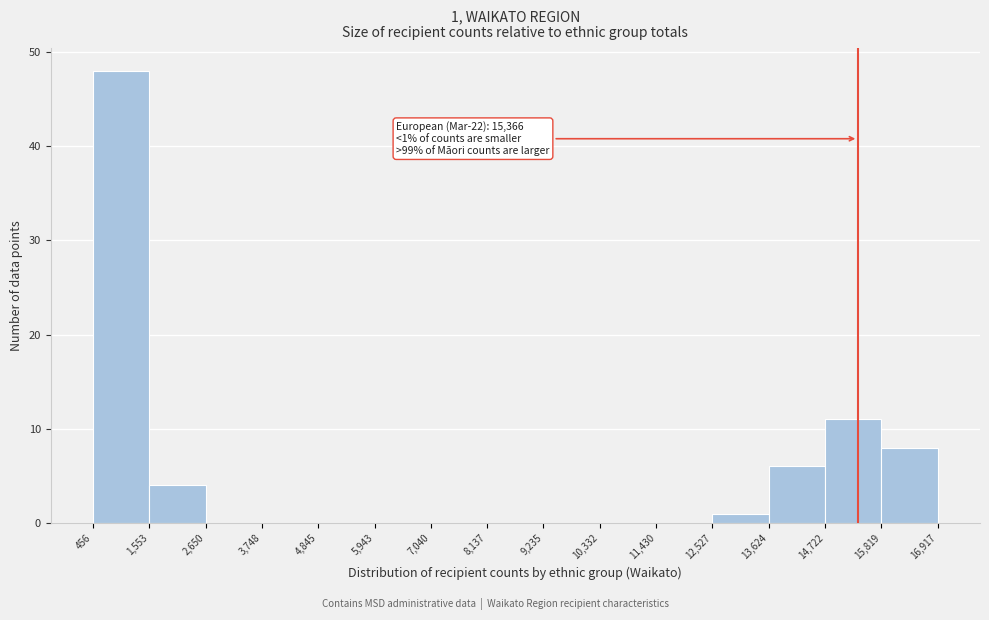

Which range on the x-axis has the tallest bar?

456 to 1,553